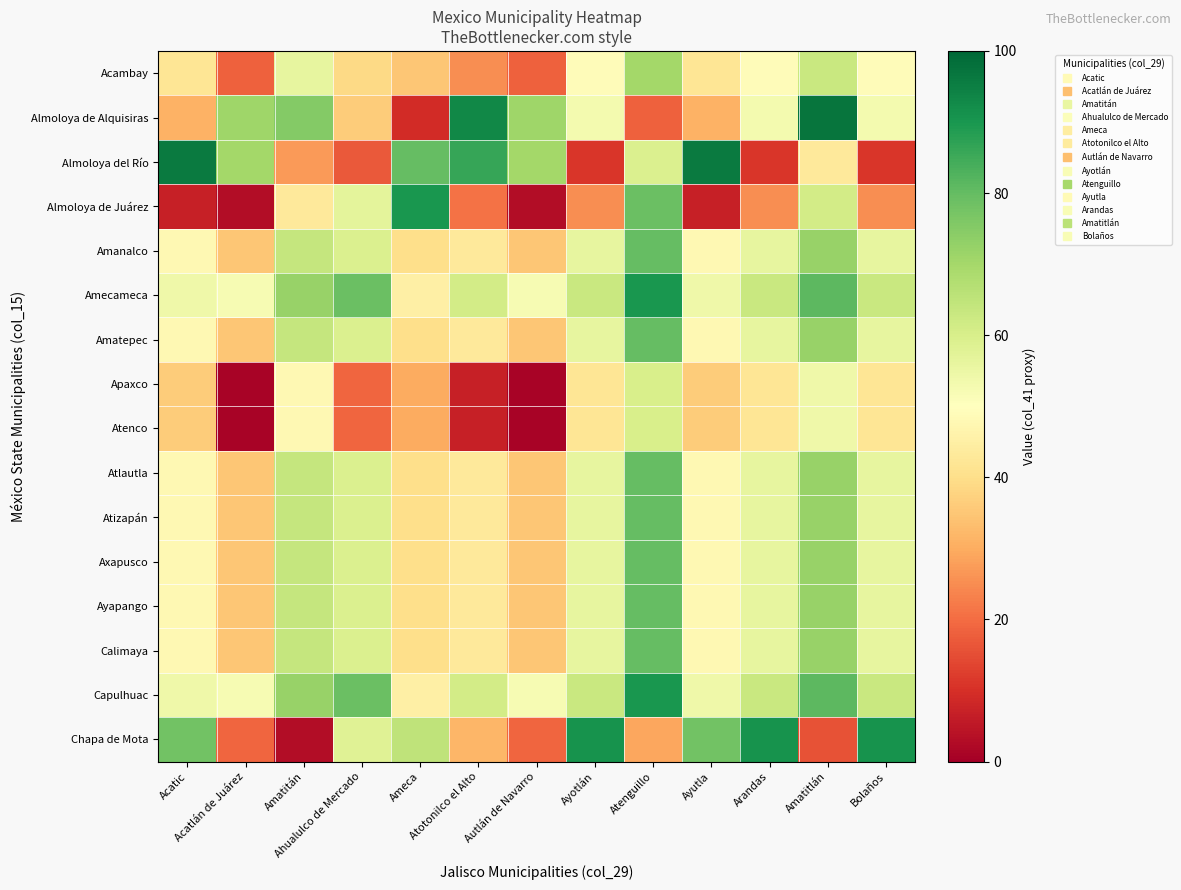

Rank the series at Arandas from highest to lowest value.

Chapa de Mota, Amecameca, Capulhuac, Amanalco, Amatepec, Atlautla, Atizapán, Axapusco, Ayapango, Calimaya, Almoloya de Alquisiras, Acambay, Apaxco, Atenco, Almoloya de Juárez, Almoloya del Río